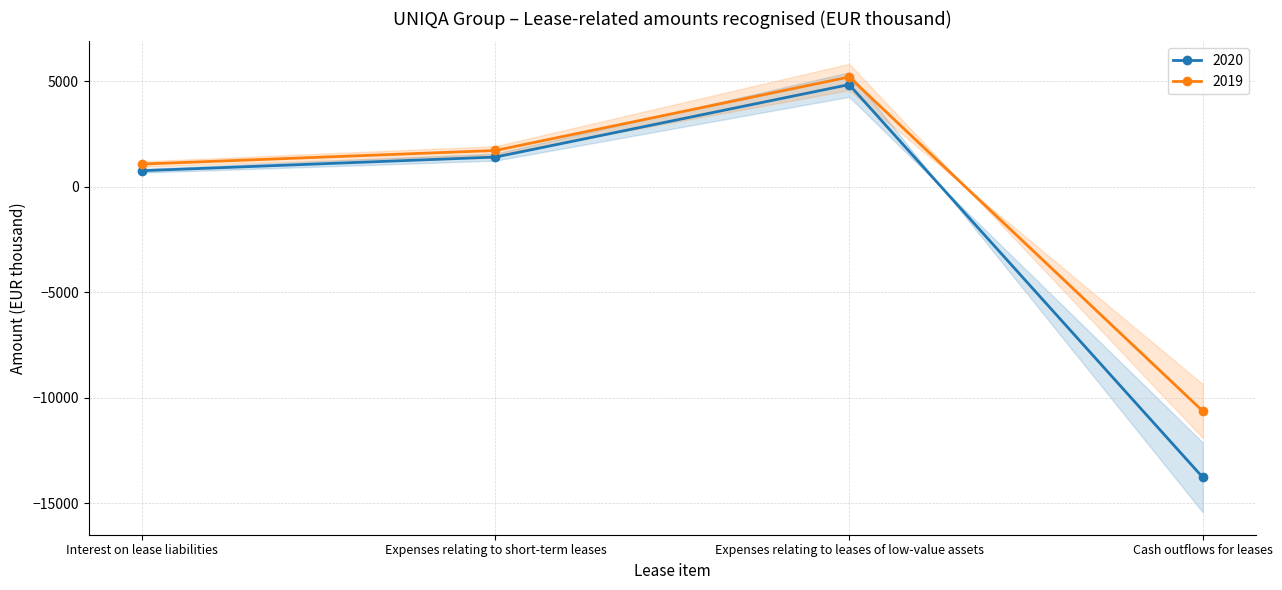

What is the label of the 1st point from the right?

Cash outflows for leases